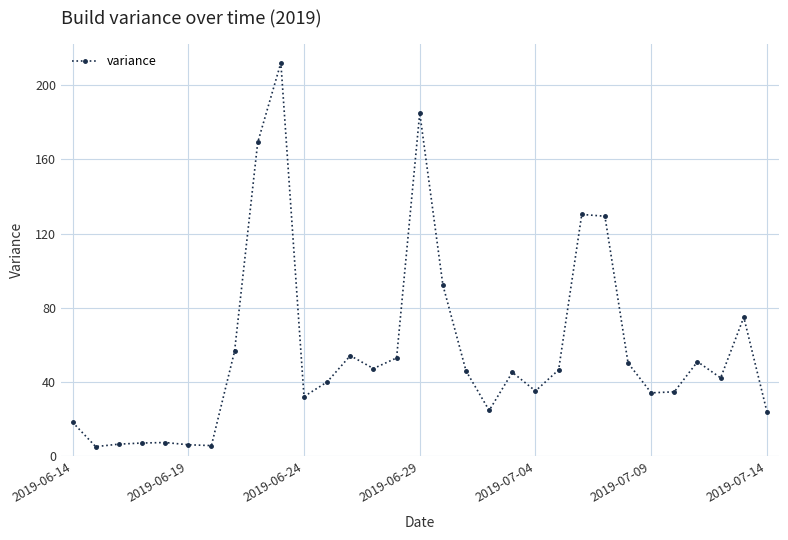

What is the minimum value shown in the chart?

5.3